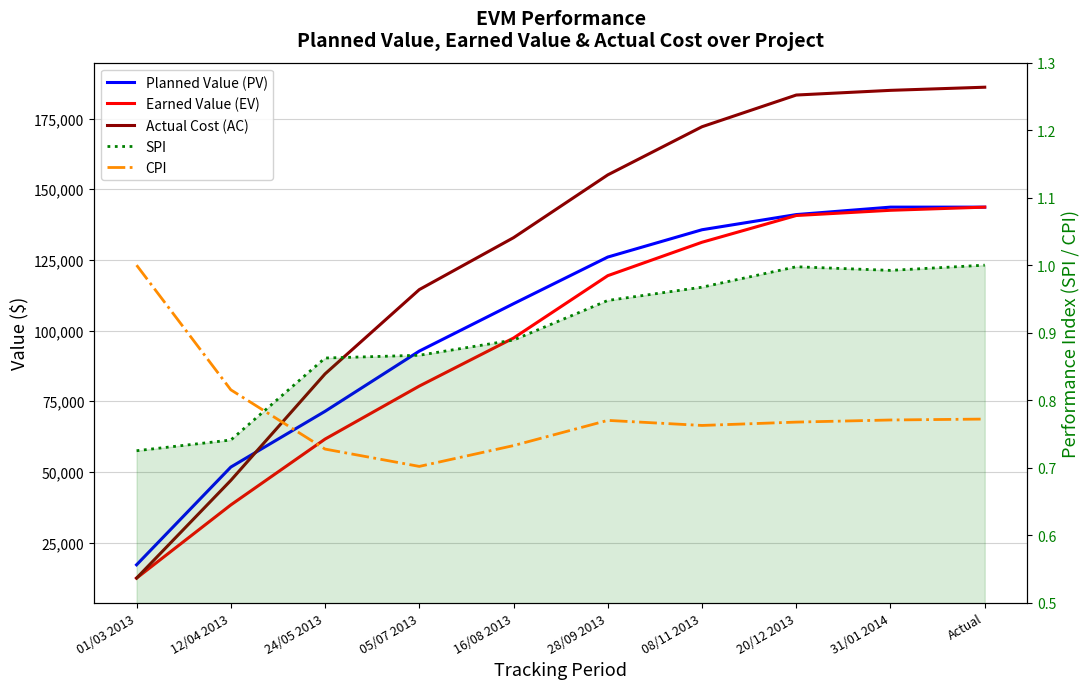

How many categories are shown in the chart?

10